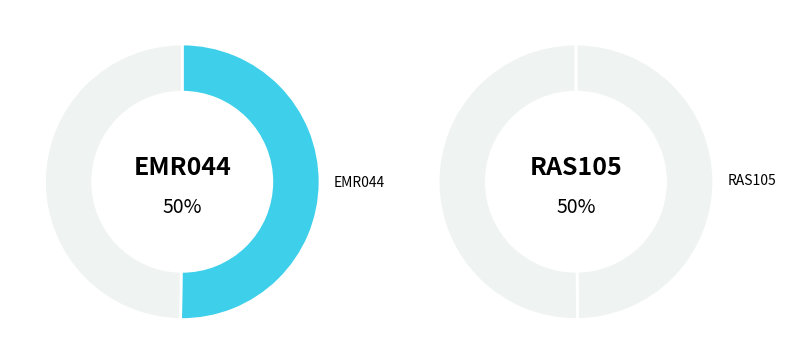

Is the sum of EMR044 and RAS105 greater than half?

Yes